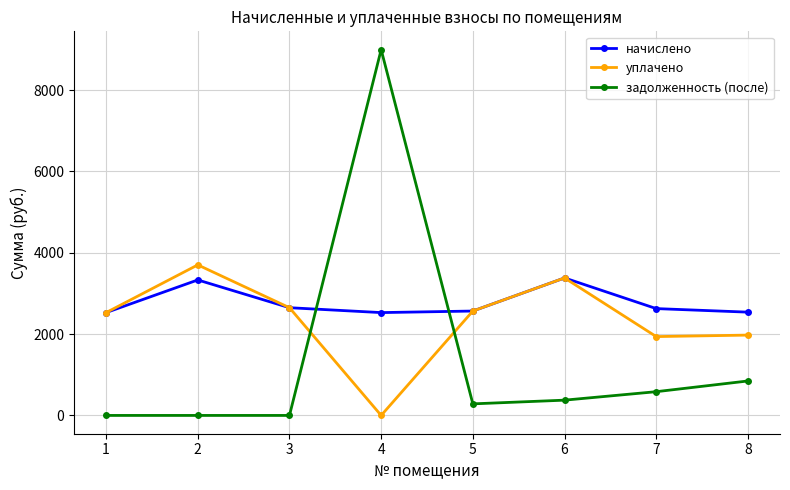

Which series has the largest range (max minus min)?

задолженность (после)